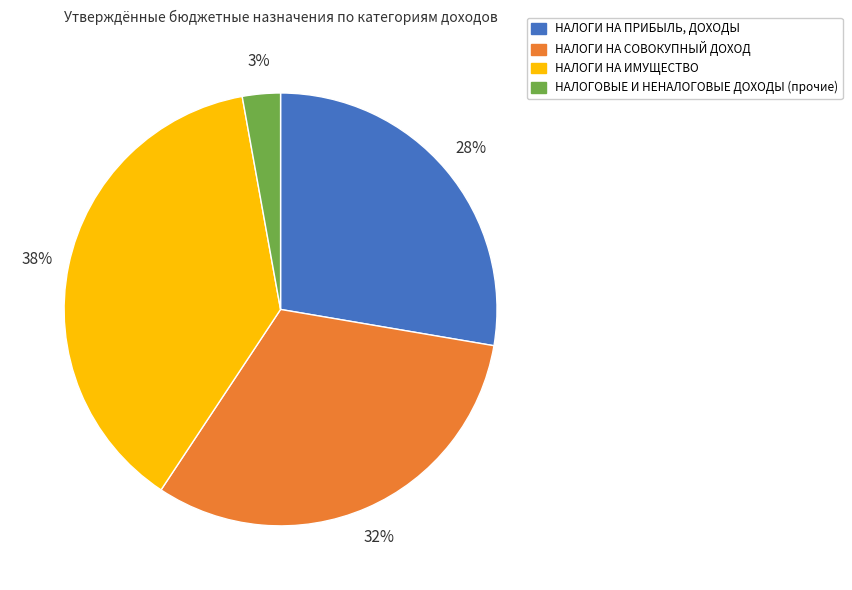

Which category has the biggest portion of the pie?

НАЛОГИ НА ИМУЩЕСТВО